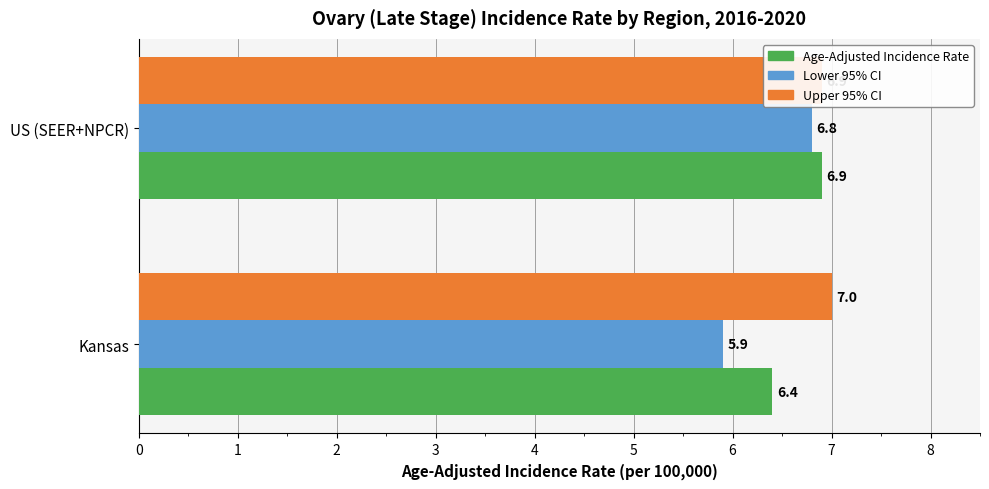

Reading left to right, what are all the values shown in this chart?

Age-Adjusted Incidence Rate: 6.4	6.9
Lower 95% CI: 5.9	6.8
Upper 95% CI: 7.0	6.9